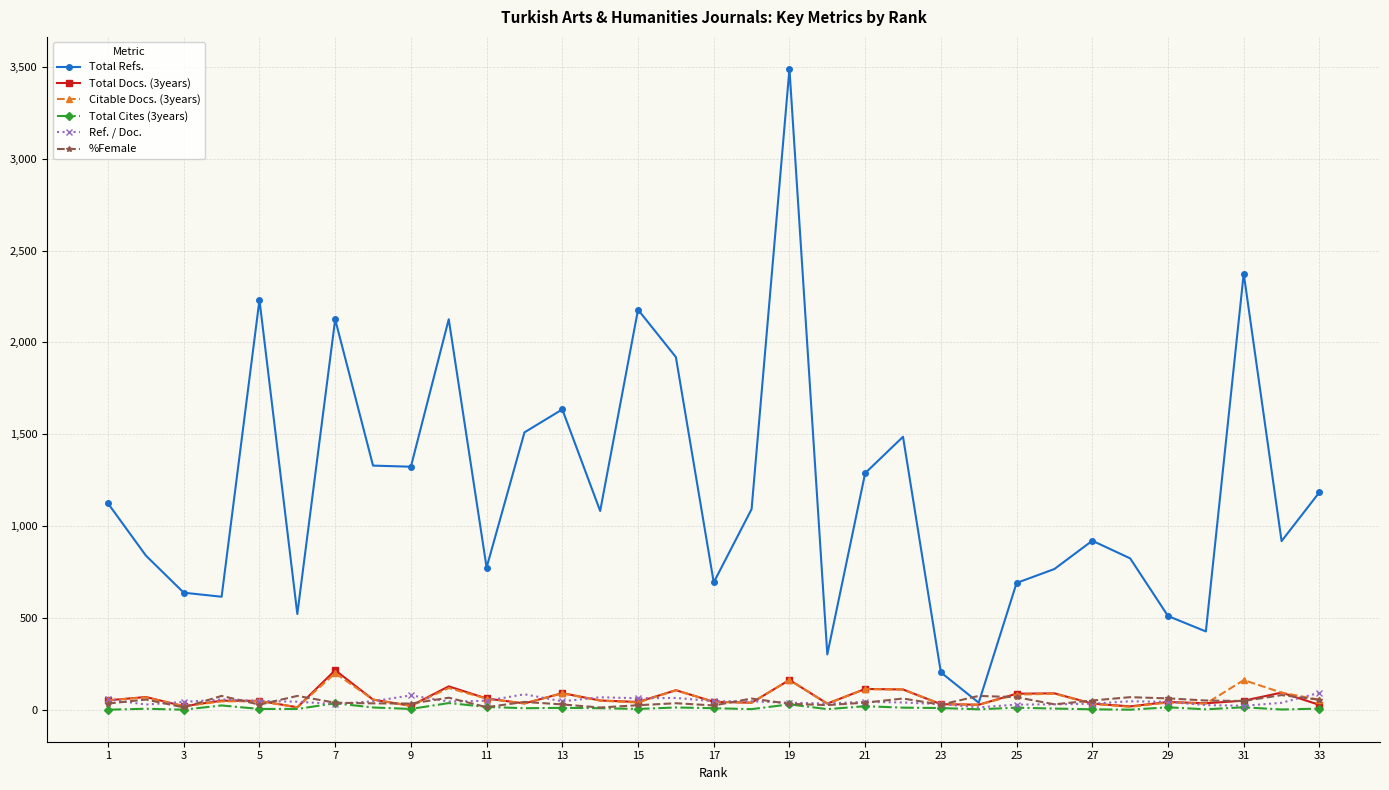

Which series has the largest total across all categories?

Total Refs.